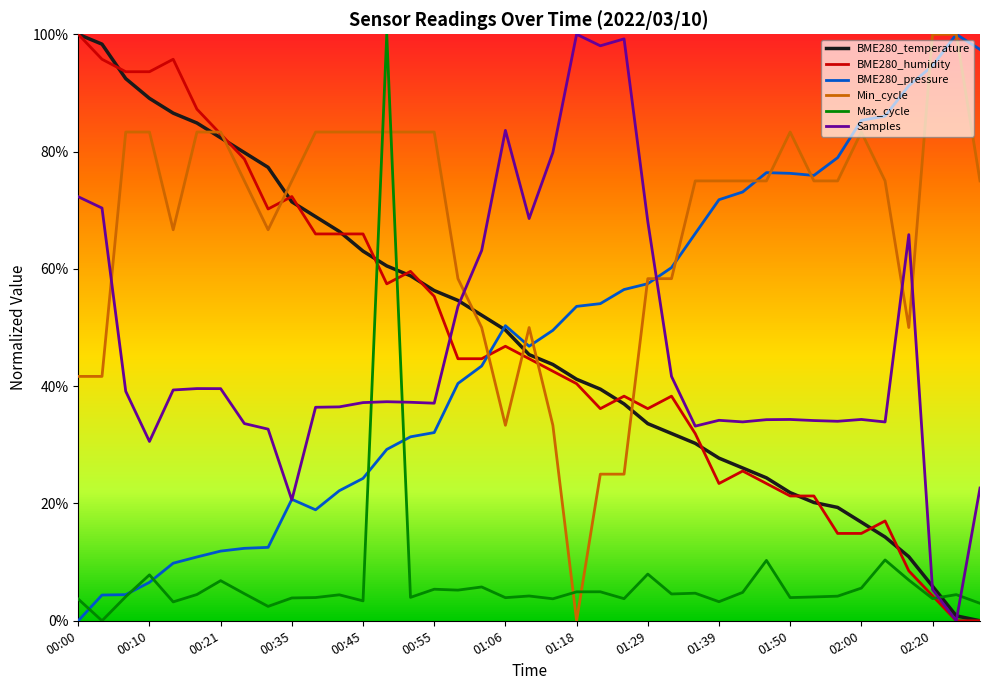

What are all the series names shown in the legend?

BME280_temperature, BME280_humidity, BME280_pressure, Min_cycle, Max_cycle, Samples